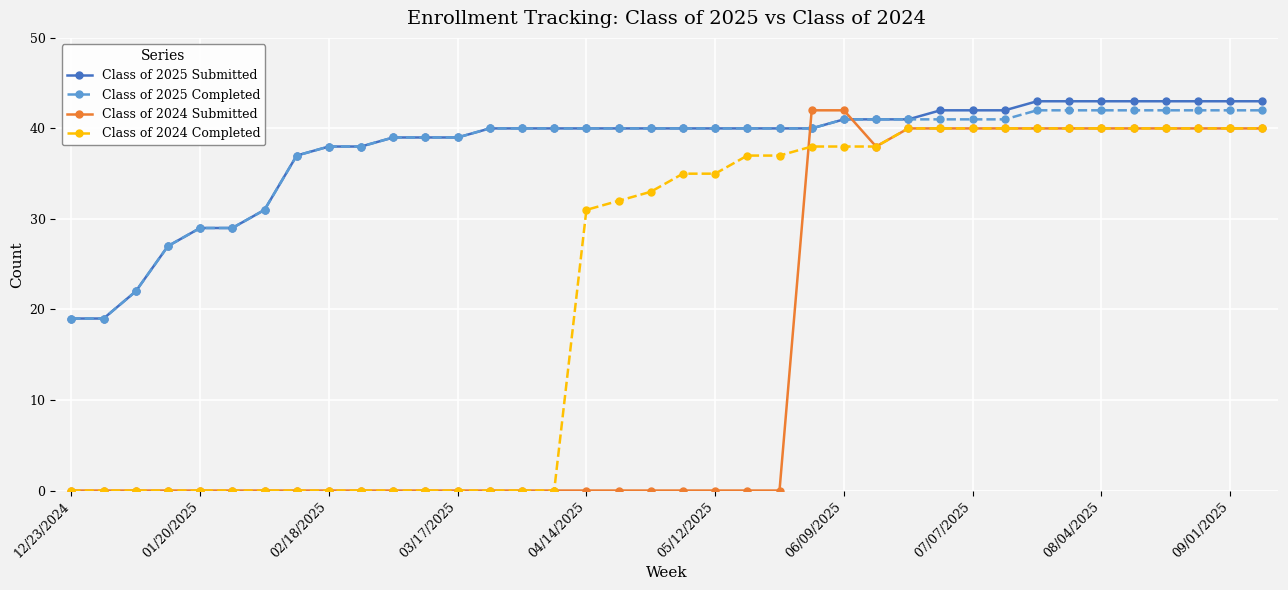

True or false: Class of 2024 Completed and Class of 2025 Completed cross at least once.

False